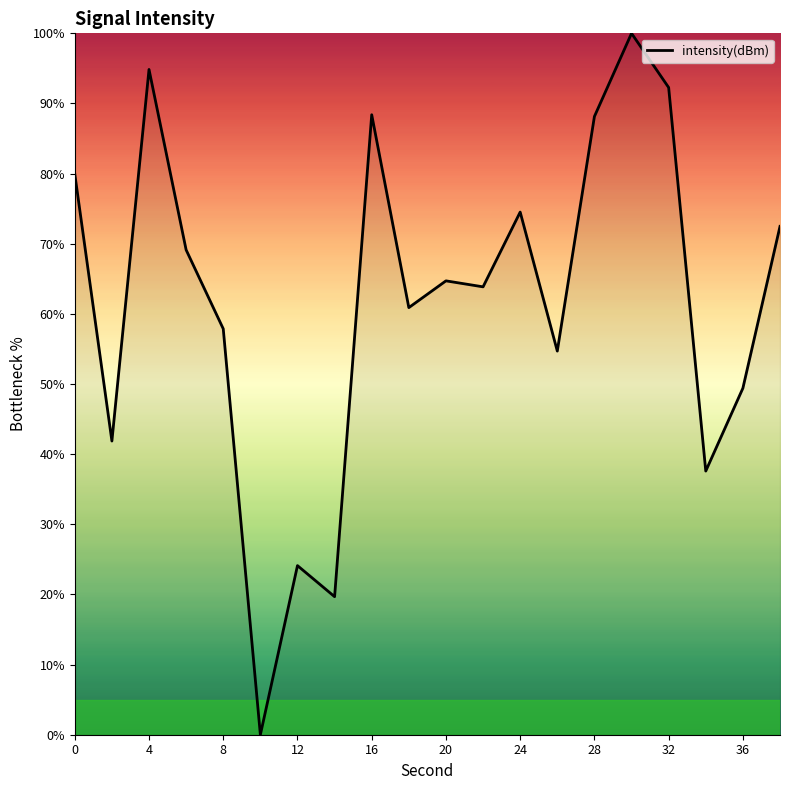

What is the maximum value shown in the chart?

100.0